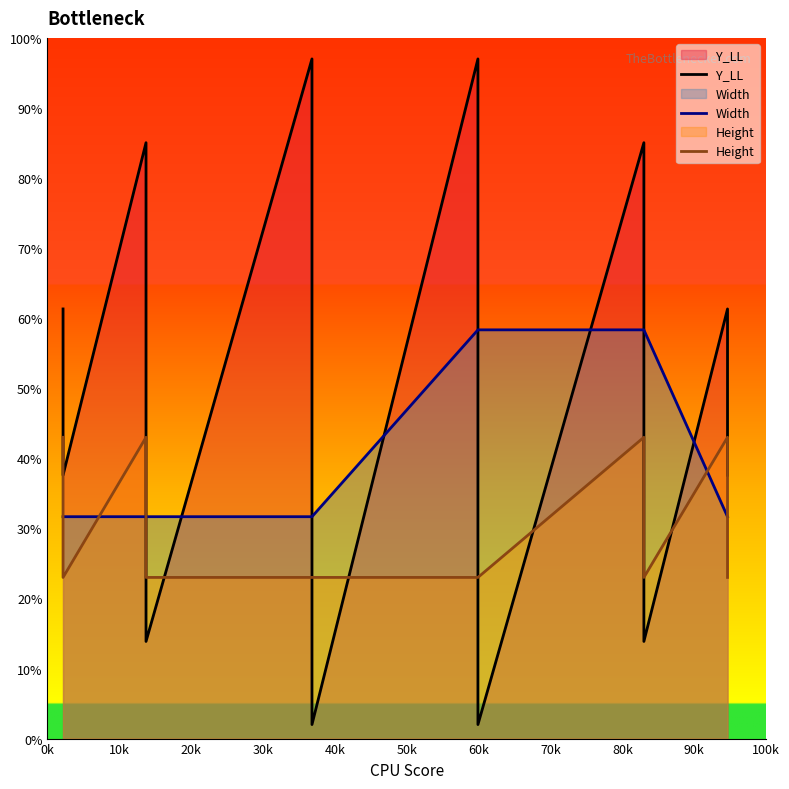

True or false: Height has a value of 61.9 at 0k.

False